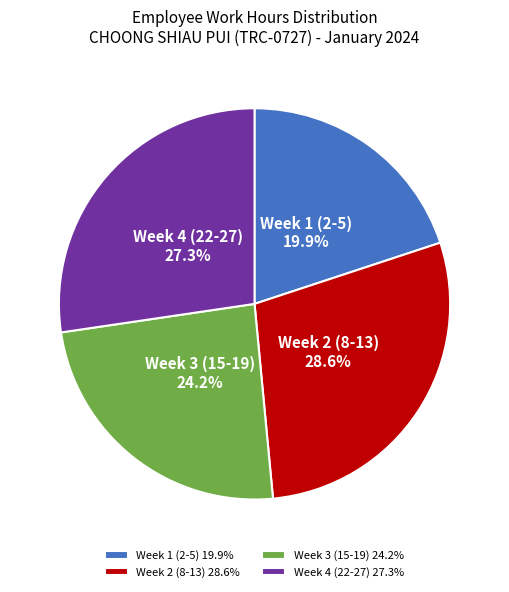

What is the total percentage of Week 1 (2-5) 19.9% and Week 3 (15-19) 24.2%?

44.1%